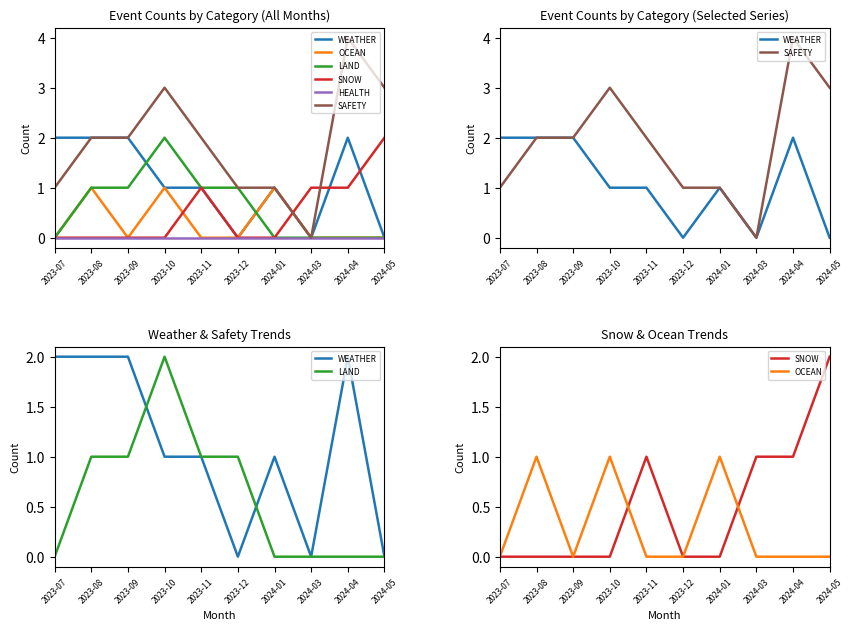

Where is the first local maximum for OCEAN?

2023-08